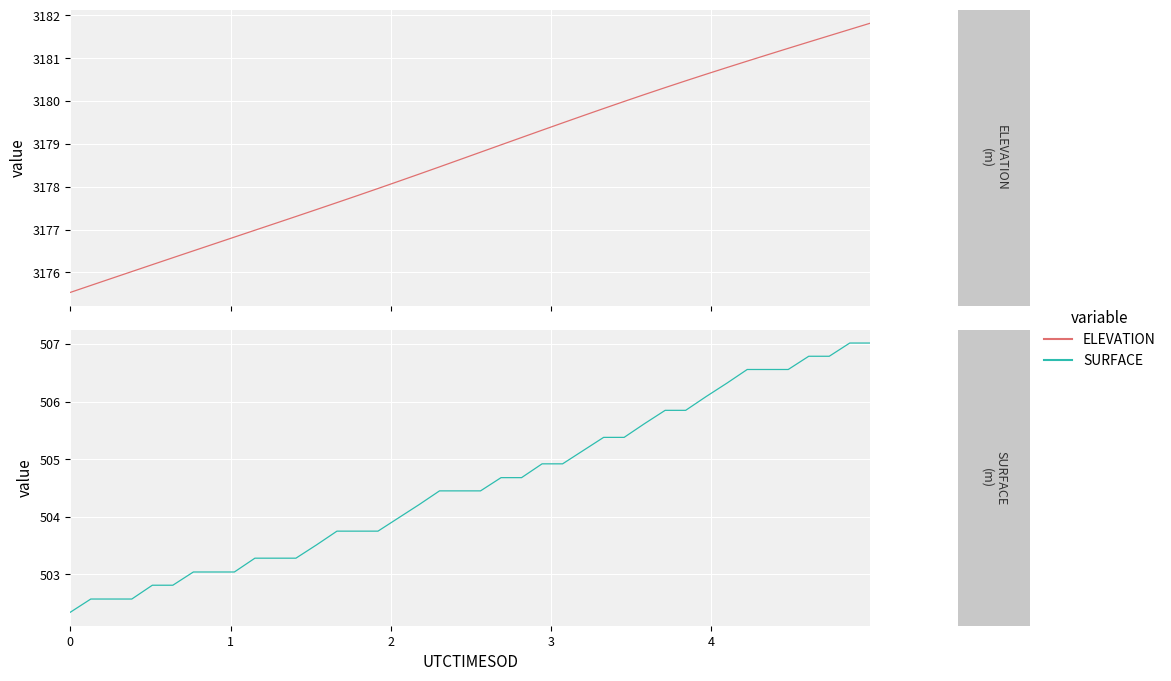

At 5, list the series in order from largest to smallest.

ELEVATION, SURFACE